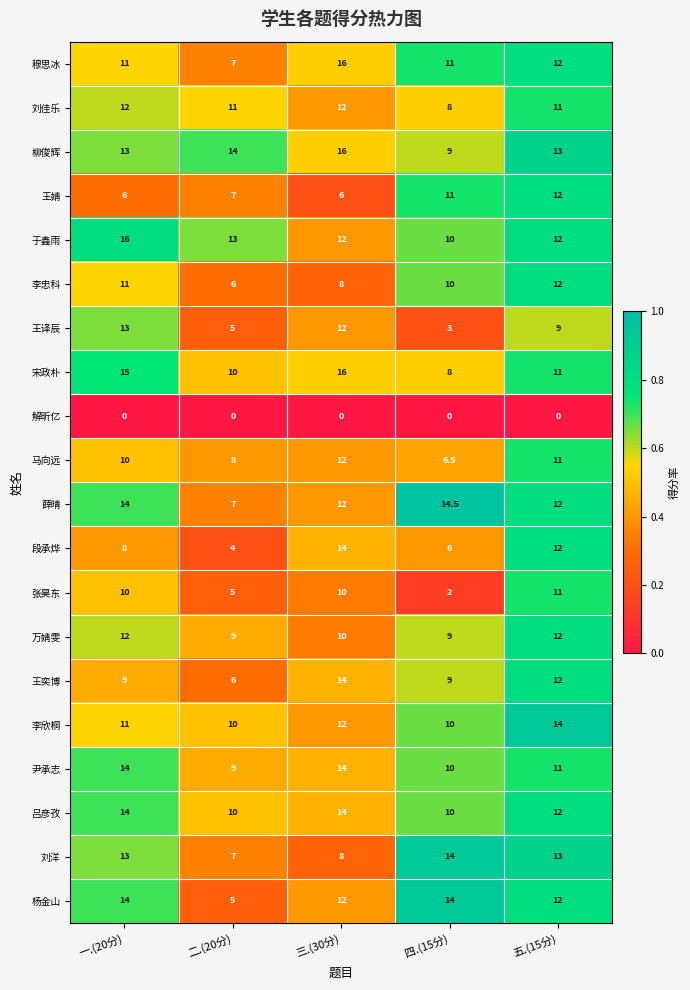

What is the total value across all series at 四.(15分)?

175.0